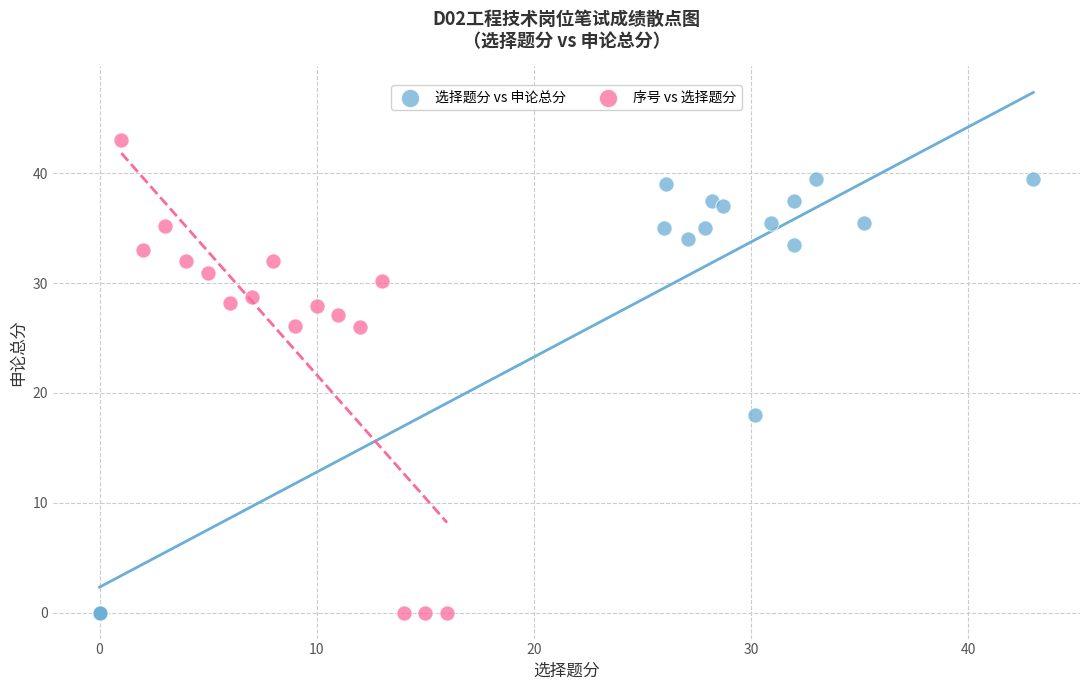

Which series has the largest Y range (max minus min)?

序号 vs 选择题分